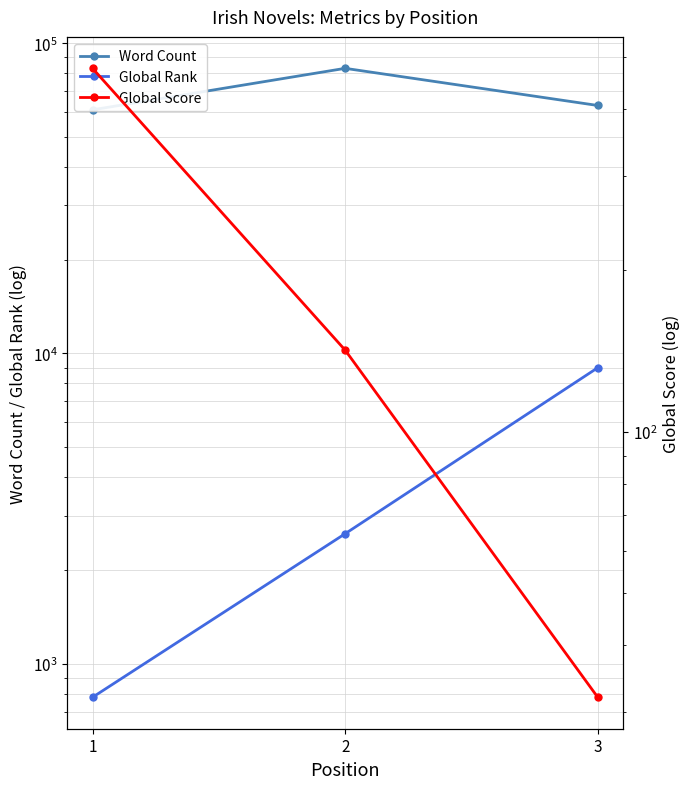

What is the total value across all series at 2?

85765